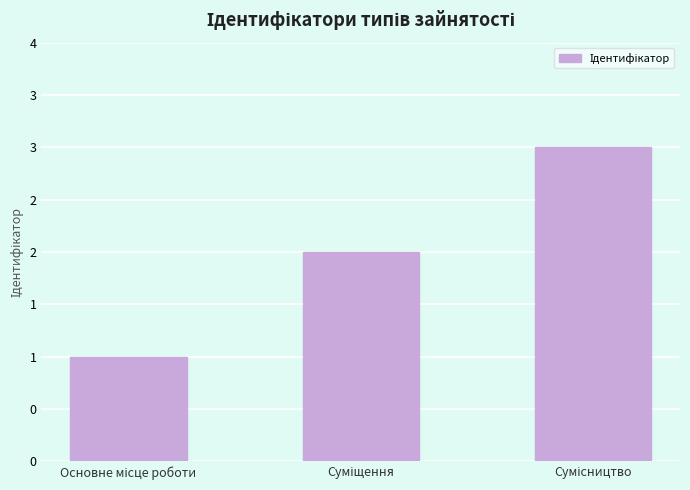

True or false: the data shows 1 at Суміщення.

False